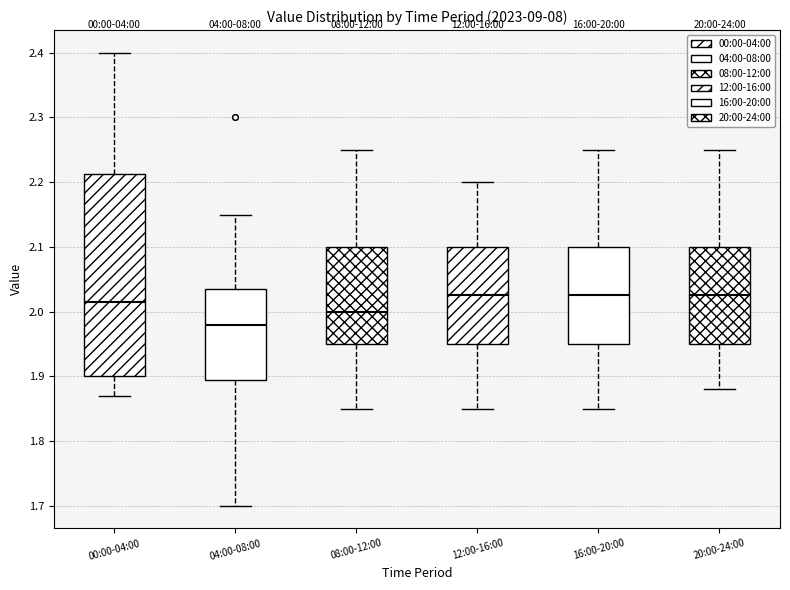

Which box has the lowest median line?

04:00-08:00